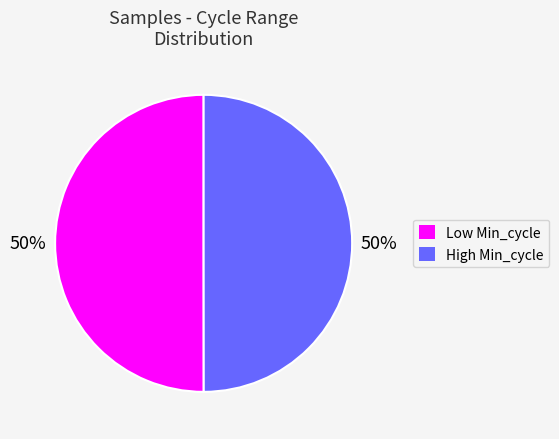

To the nearest percent, what is the average slice percentage?

50%